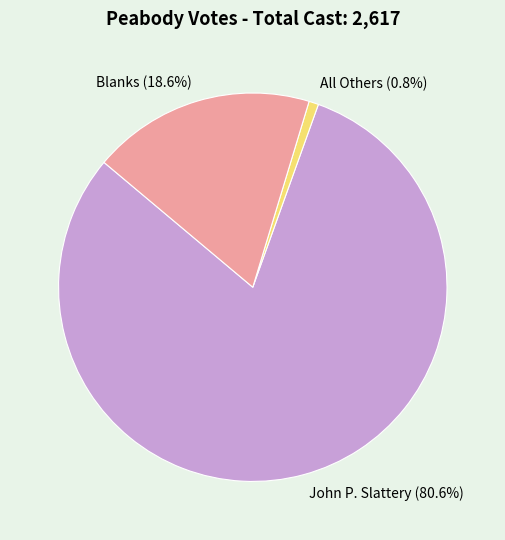

Does John P. Slattery account for over 50% of the chart?

Yes